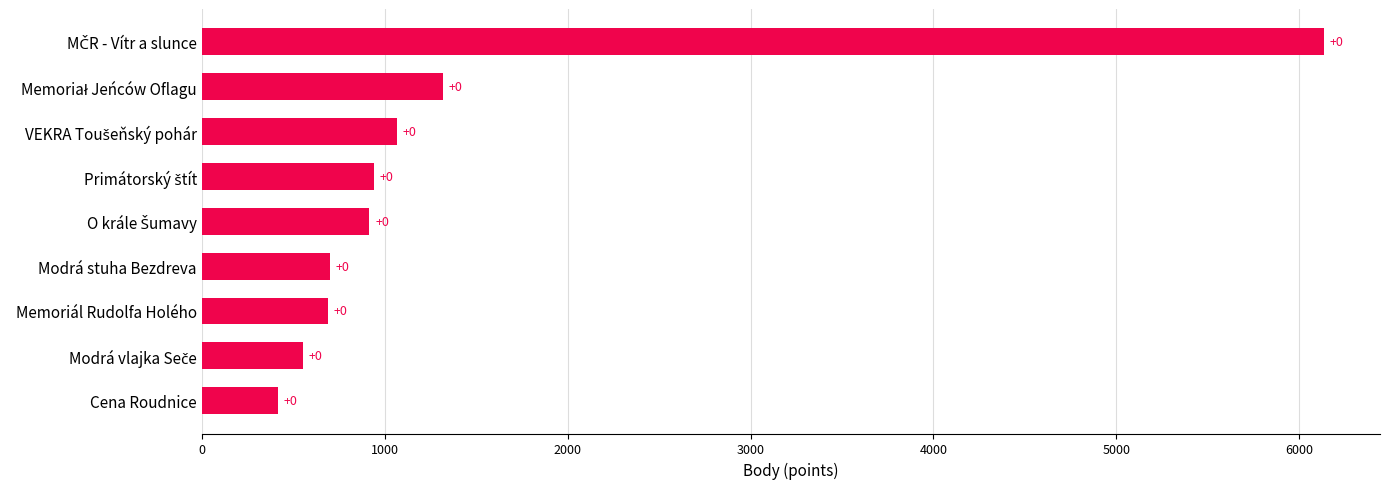

How many bars are there in total?

9